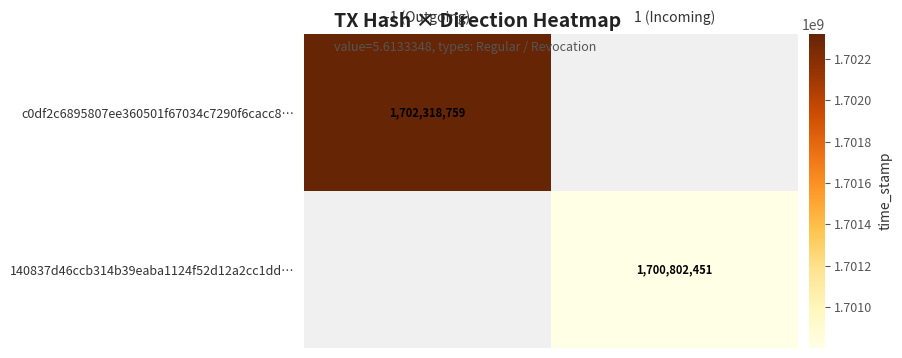

True or false: c0df2c6895807ee360501f67034c7290f6cacc8… has a value of 496492520 at -1 (Outgoing).

False